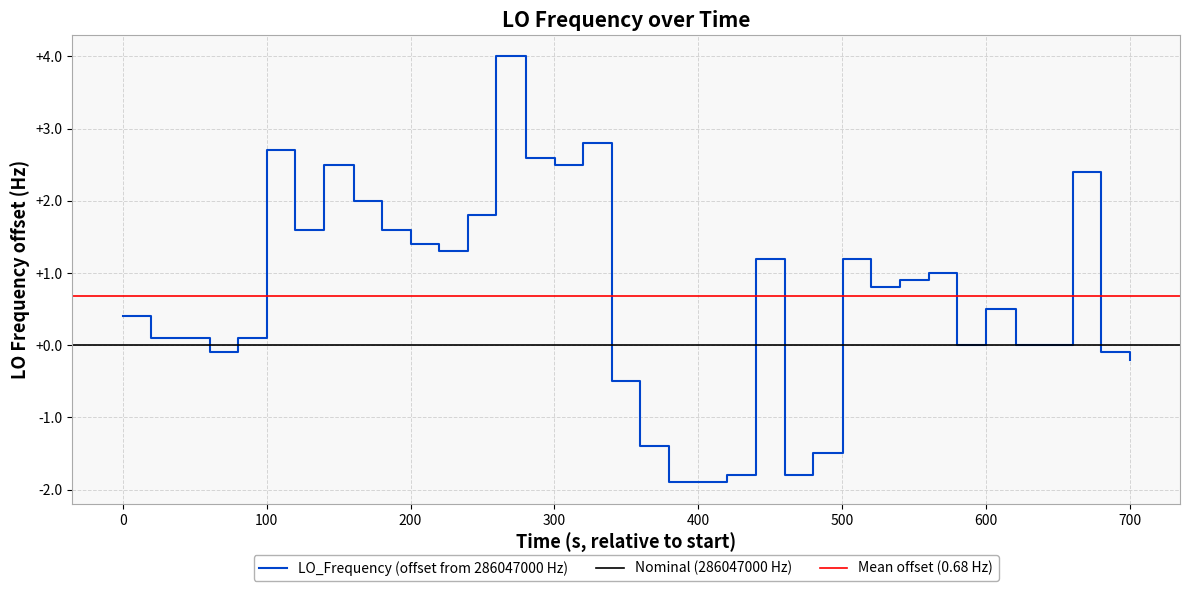

What is the maximum value for LO_Frequency (offset from 286047000 Hz)?

4.0